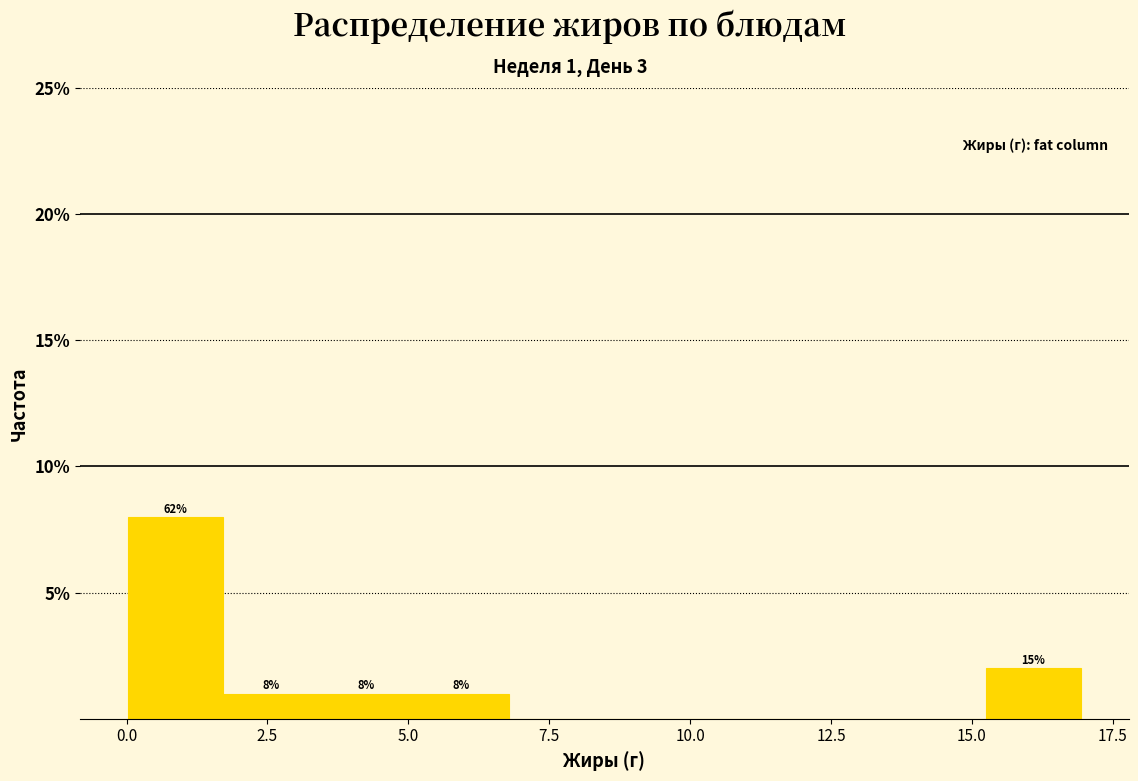

Around what value on the x-axis is the tallest bar? Give the approximate position of its centre, as read against the axis.

1.0